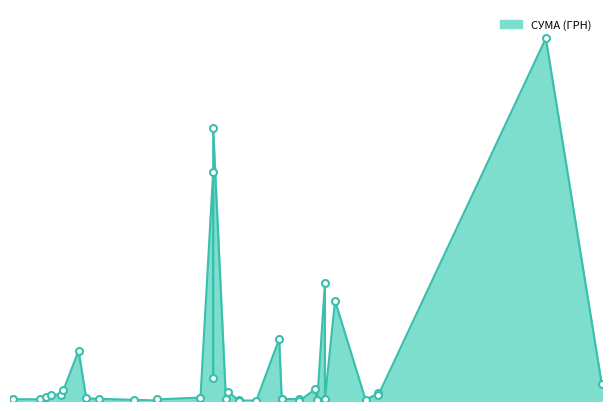

Which has a higher value, 26.09.2016 or 26.08.2016?

26.09.2016